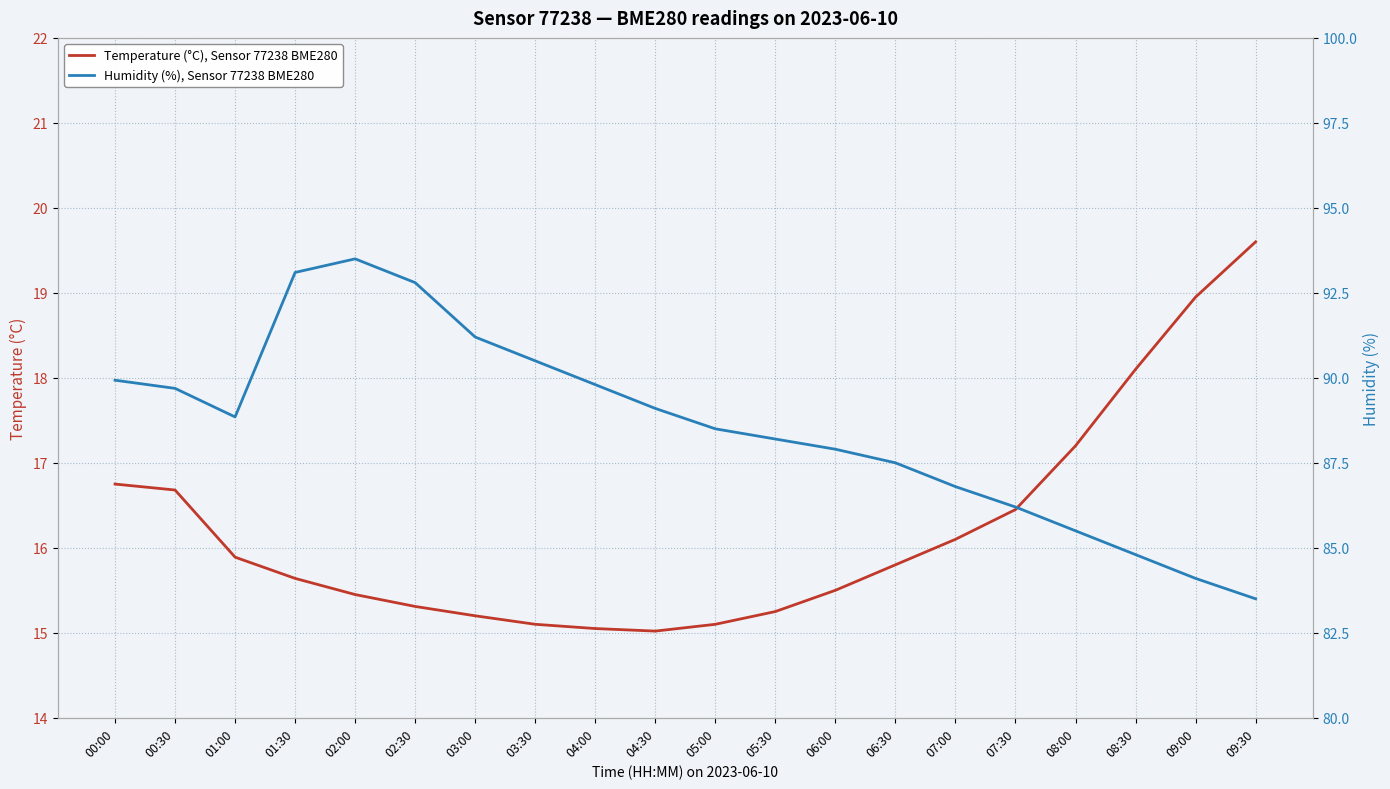

Reading left to right, extract all data points from this chart.

Temperature (°C), Sensor 77238 BME280: 00:00=16.8	00:30=16.7	01:00=15.9	01:30=15.6	02:00=15.4	02:30=15.3	03:00=15.2	03:30=15.1	04:00=15.1	04:30=15.0	05:00=15.1	05:30=15.2	06:00=15.5	06:30=15.8	07:00=16.1	07:30=16.4	08:00=17.2	08:30=18.1	09:00=18.9	09:30=19.6
Humidity (%), Sensor 77238 BME280: 00:00=89.9	00:30=89.7	01:00=88.8	01:30=93.1	02:00=93.5	02:30=92.8	03:00=91.2	03:30=90.5	04:00=89.8	04:30=89.1	05:00=88.5	05:30=88.2	06:00=87.9	06:30=87.5	07:00=86.8	07:30=86.2	08:00=85.5	08:30=84.8	09:00=84.1	09:30=83.5